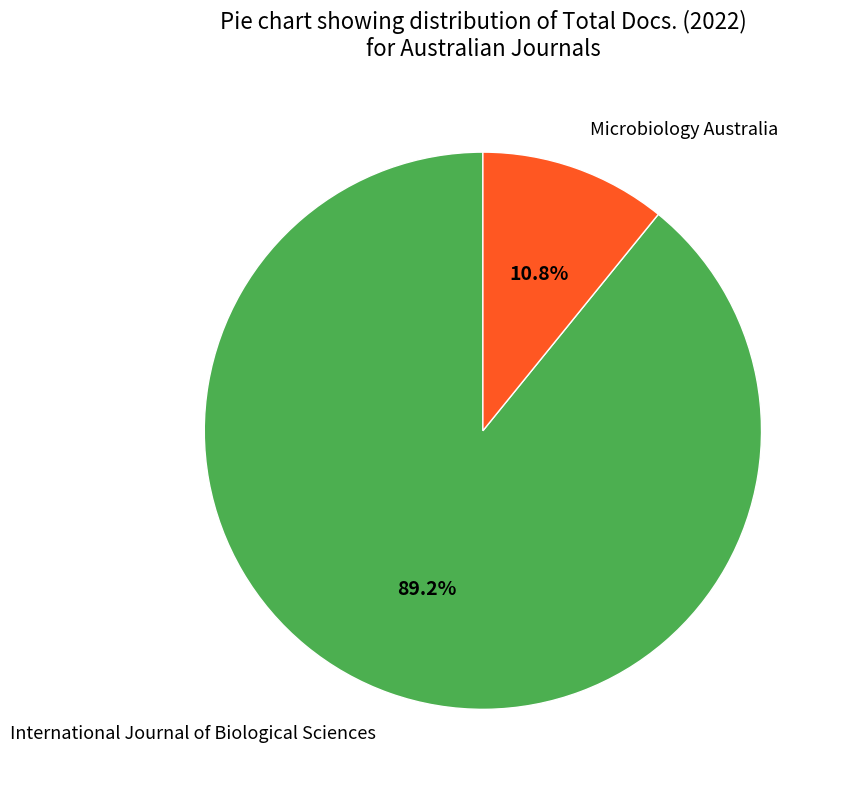

What percentage is NOT represented by Microbiology Australia?

89.2%